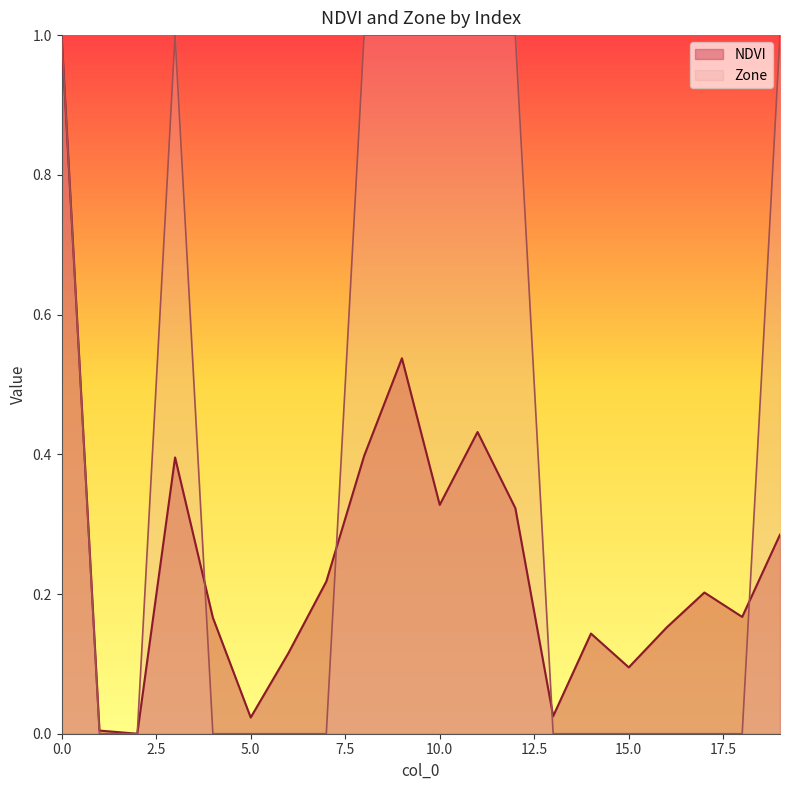

What is the value of the Zone point at the 20th from the left?

1.0